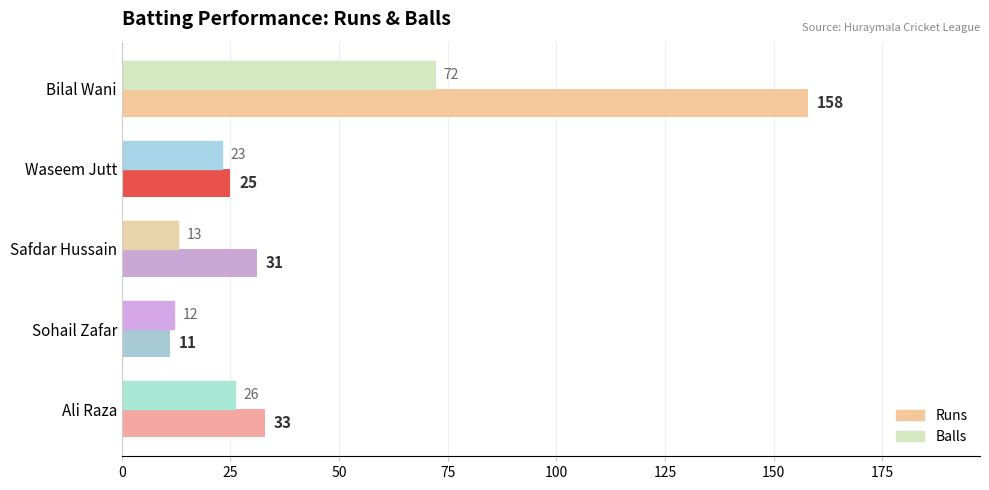

At Waseem Jutt, list the series in order from largest to smallest.

Runs, Balls